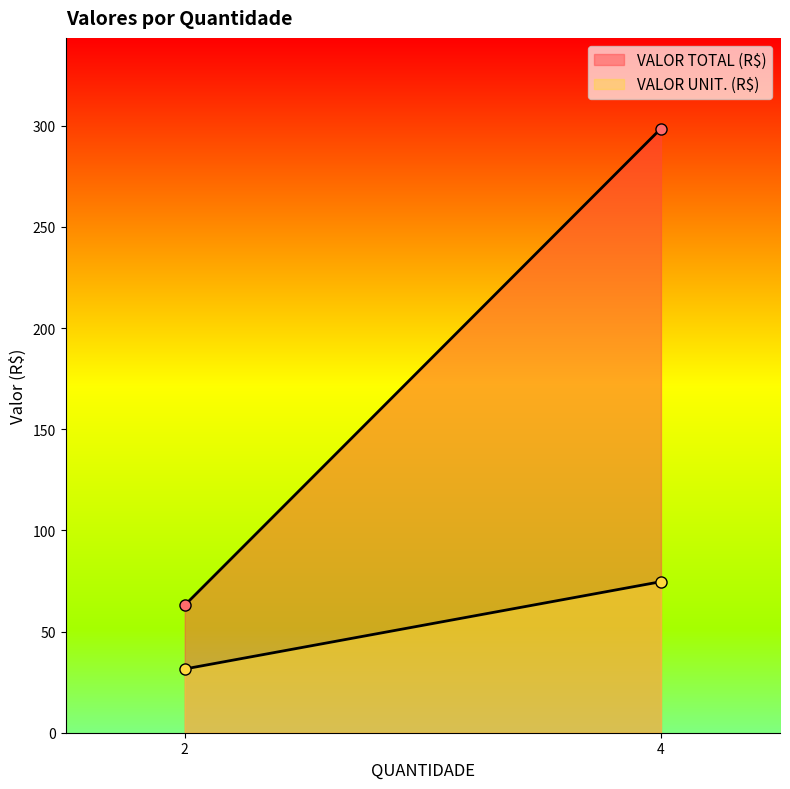

Rank the series at 2 from lowest to highest value.

VALOR UNIT. (R$), VALOR TOTAL (R$)